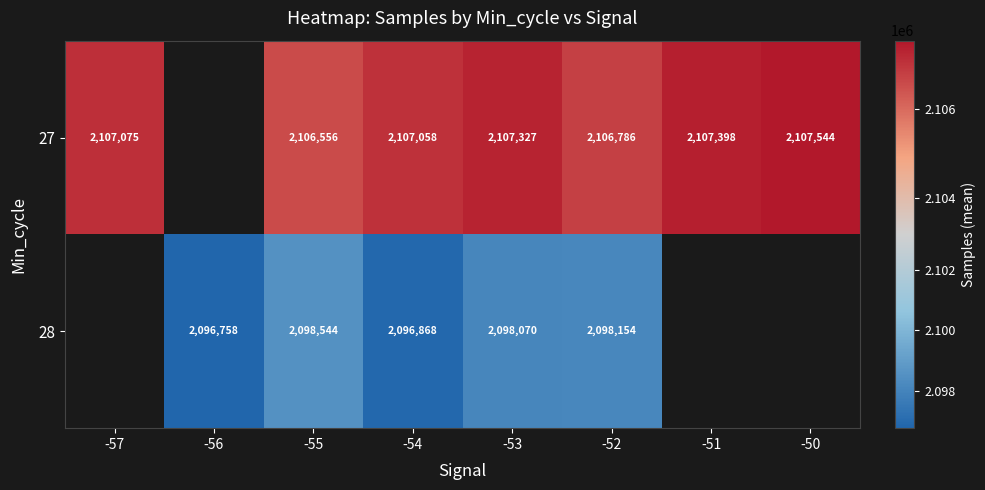

Which label corresponds to the largest value in the chart?

-50